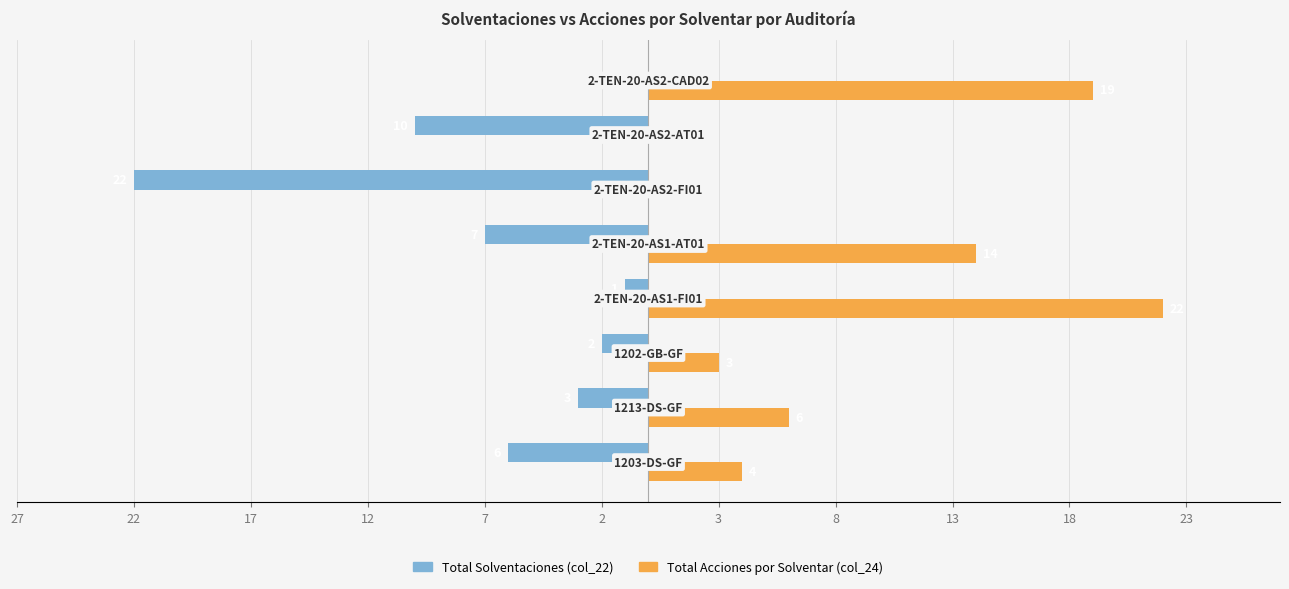

What are all the series names shown in the legend?

Total Solventaciones (col_22), Total Acciones por Solventar (col_24)